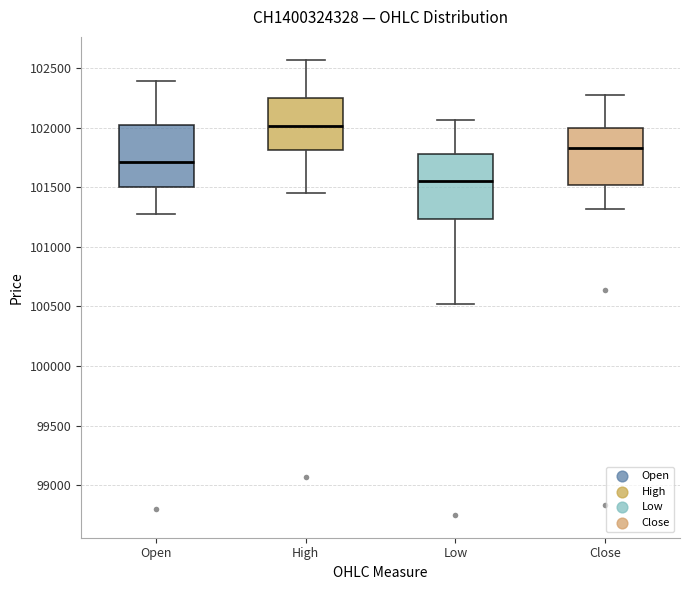

Reading left to right, transcribe this box plot: for each box, give where its median line is, the range the box spans, and where its two whiskers end, as read against the y-axis. The values are not printed on the chart, so give them approximately, as read against the axis.

Open: median 101700, box 101500 to 102000, whiskers 101300 to 102400
High: median 102000, box 101800 to 102250, whiskers 101450 to 102550
Low: median 101550, box 101250 to 101800, whiskers 100500 to 102050
Close: median 101850, box 101500 to 102000, whiskers 101300 to 102250